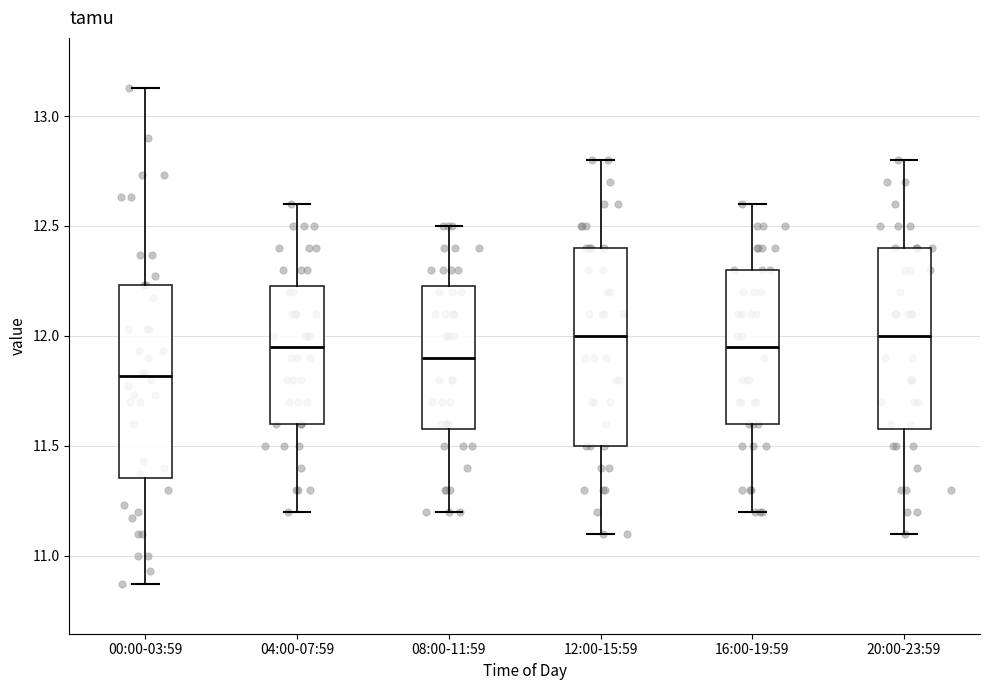

Which box has the lowest median line?

00:00-03:59